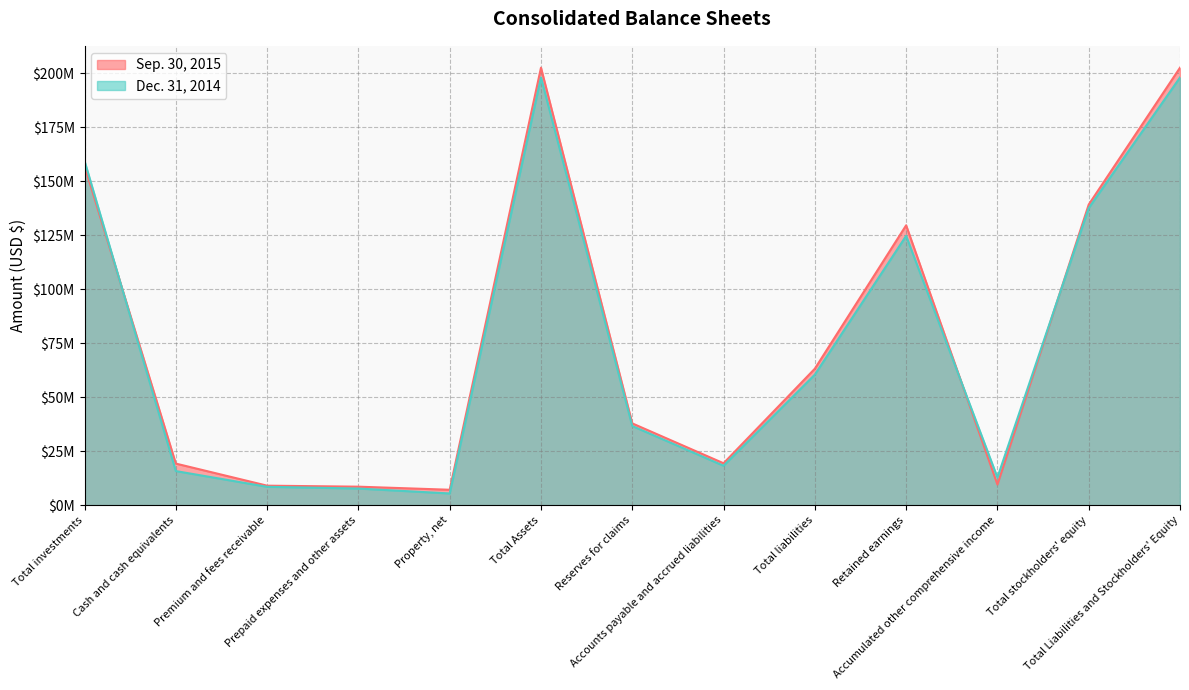

How many data points in Sep. 30, 2015 are above 19441453?

8